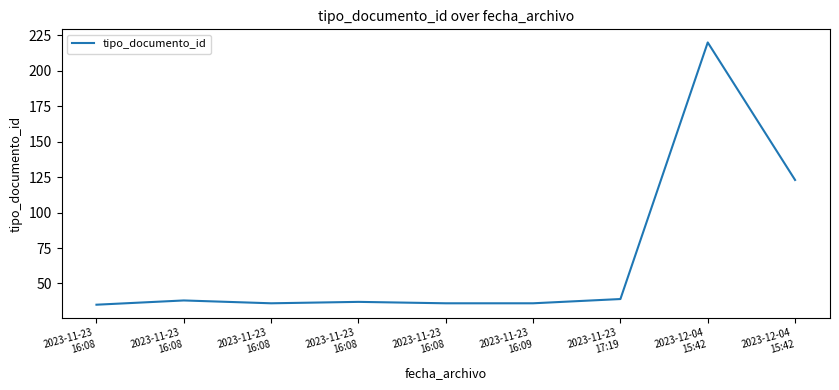

How many lines are shown in the chart?

1